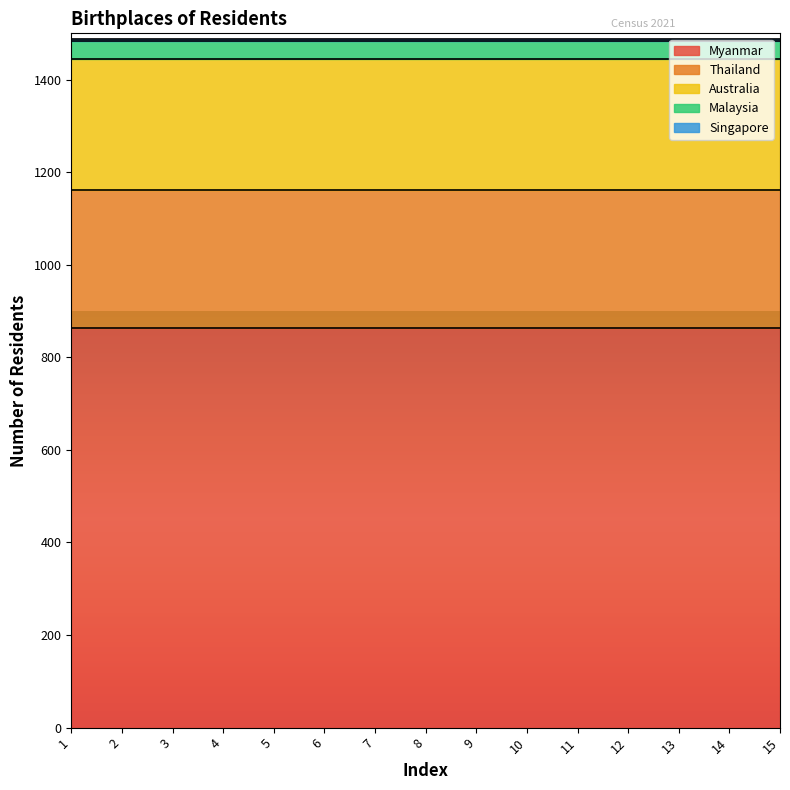

What are all the series names shown in the legend?

Myanmar, Thailand, Australia, Malaysia, Singapore